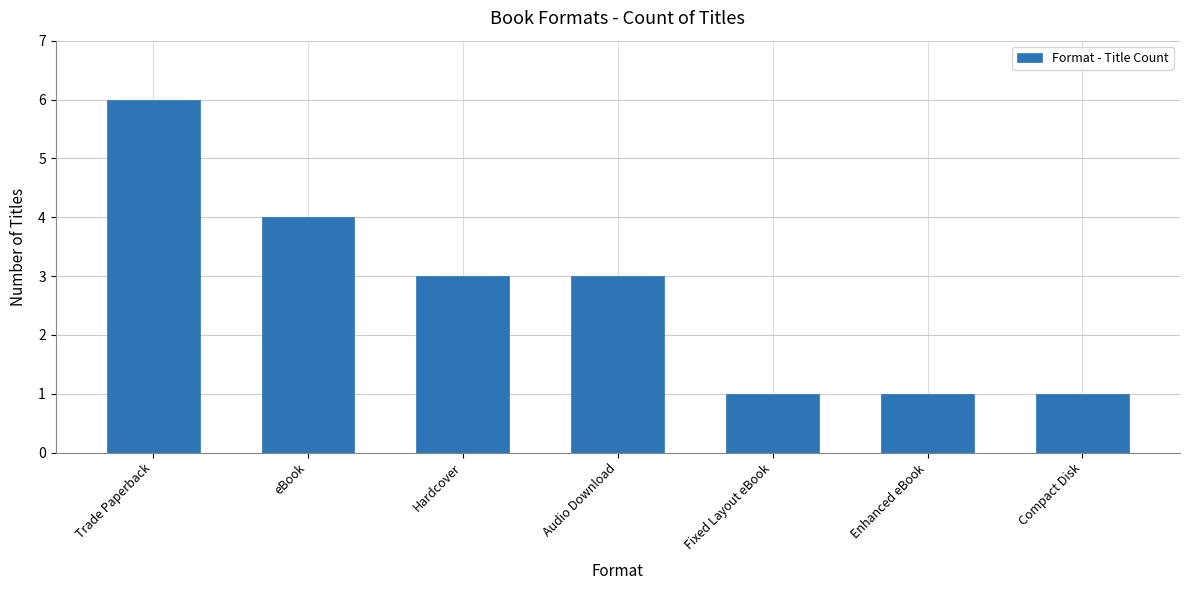

Which category has the highest value across all series?

Trade Paperback